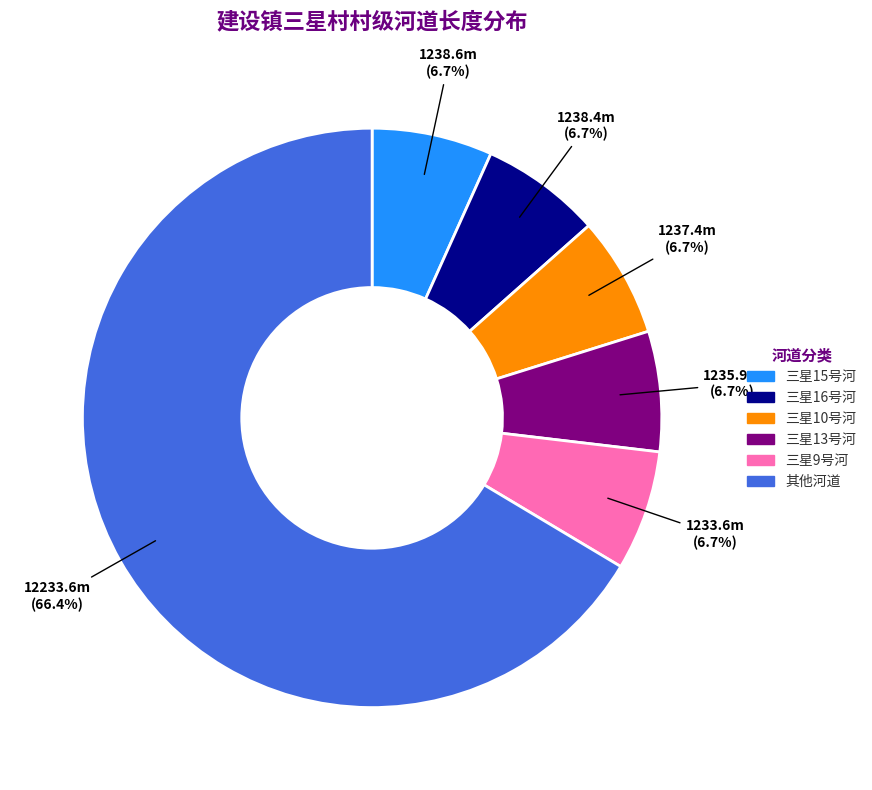

Does any single category account for the majority?

Yes